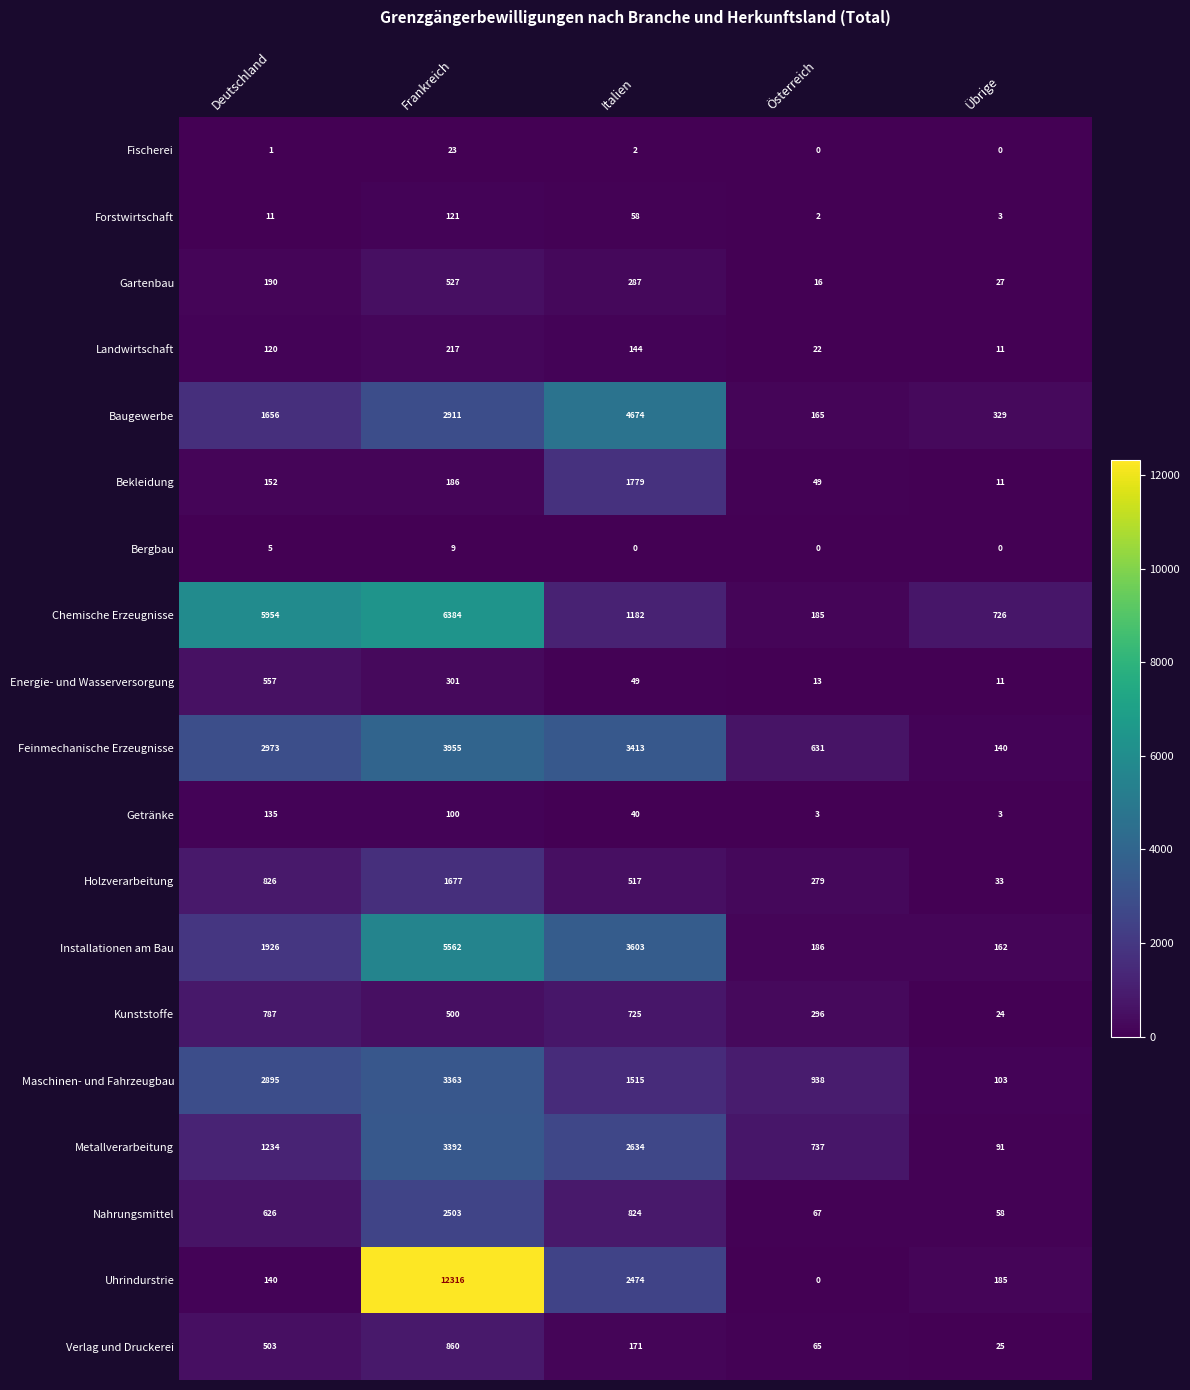

The Fischerei series shows 2 at Italien. True or false?

True